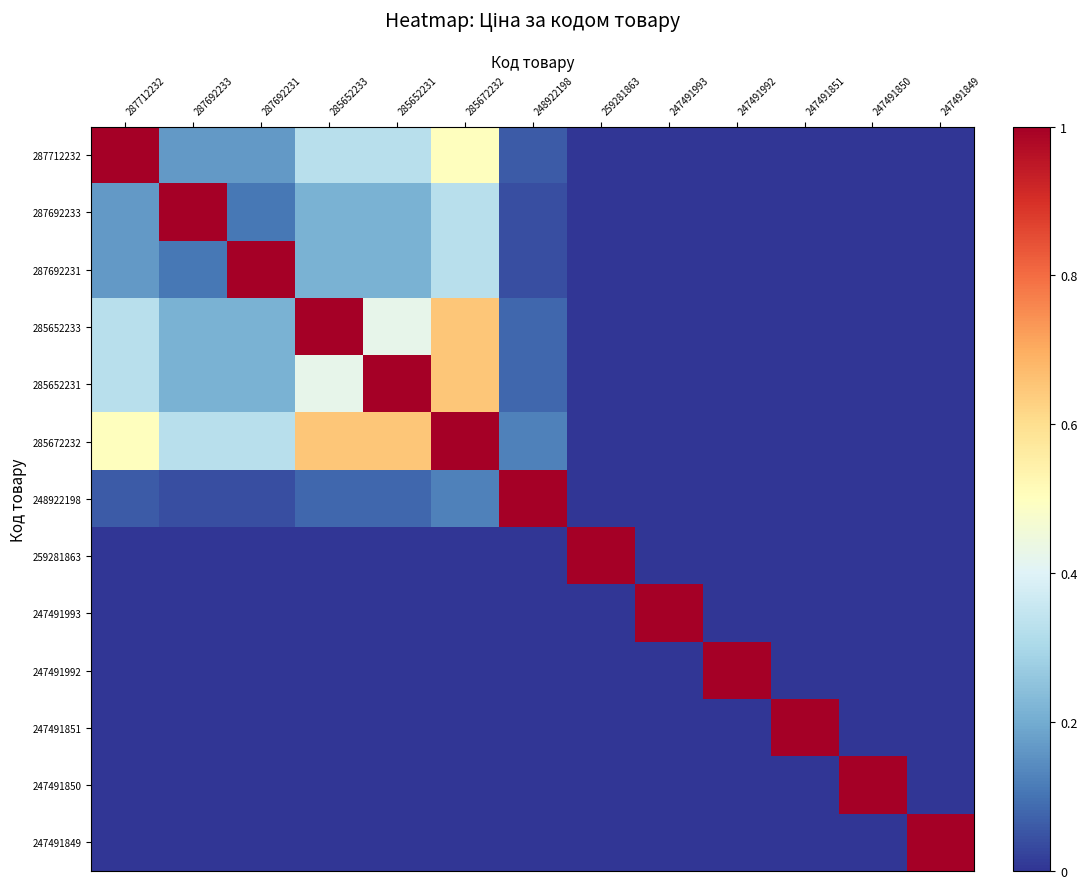

List the series in order of their peak value, highest first.

287712232, 287692233, 287692231, 285652233, 285652231, 285672232, 248922198, 259281863, 247491993, 247491992, 247491851, 247491850, 247491849